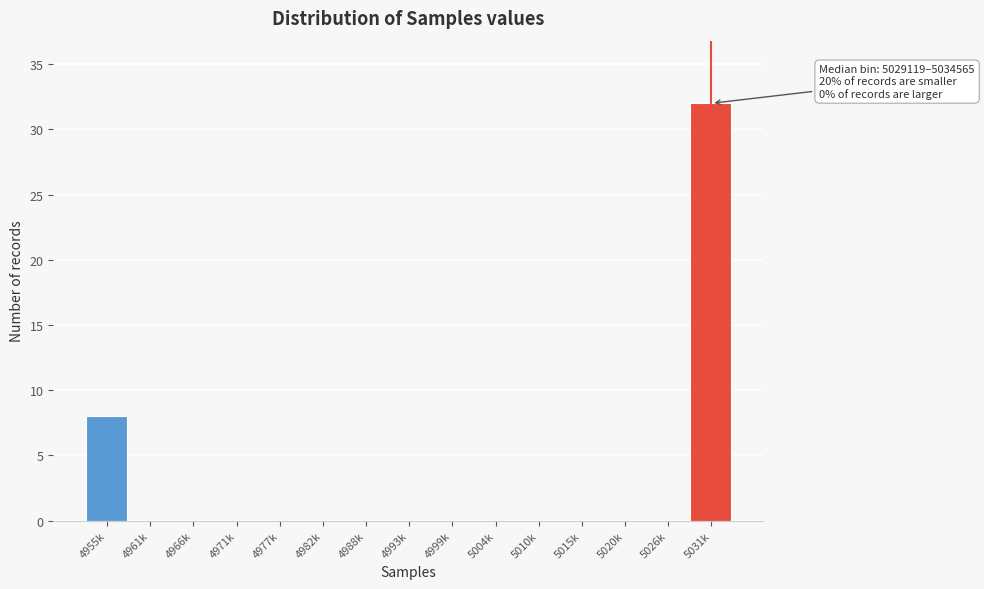

Reading left to right, what are all the values shown in this chart?

4955k=8	4961k=0	4966k=0	4971k=0	4977k=0	4982k=0	4988k=0	4993k=0	4999k=0	5004k=0	5010k=0	5015k=0	5020k=0	5026k=0	5031k=32